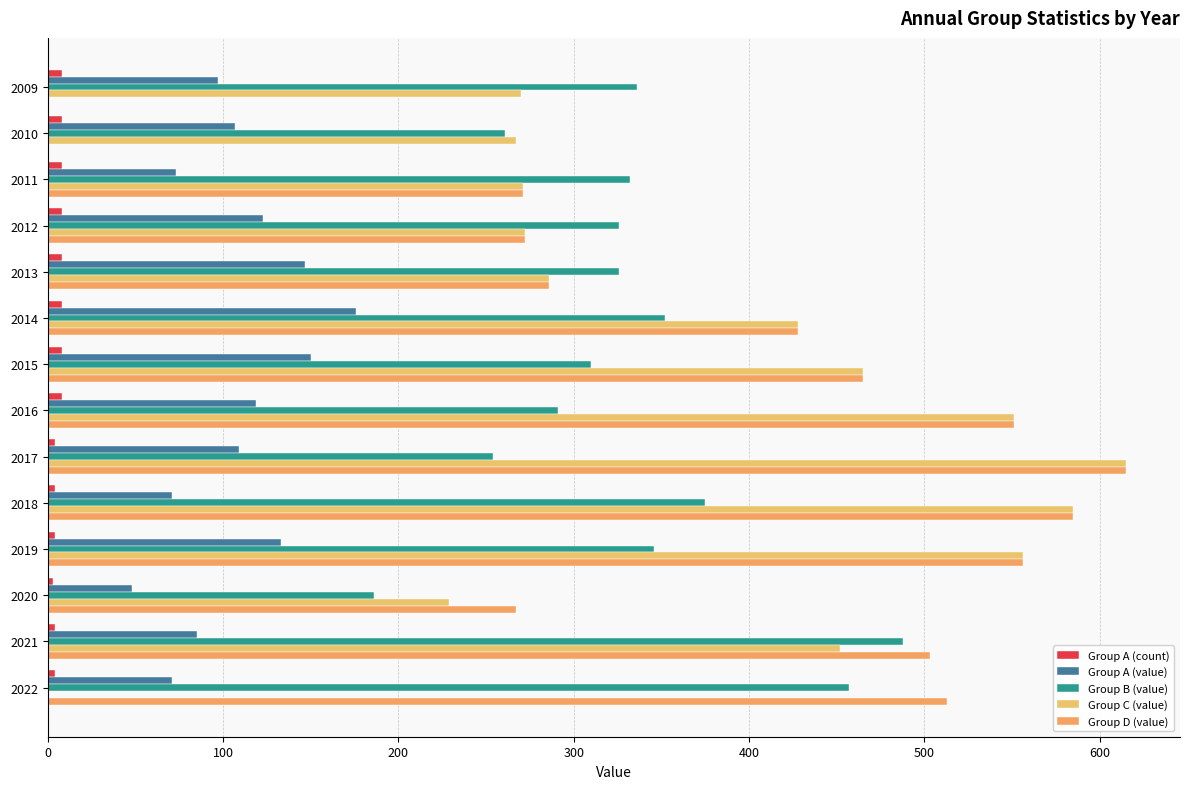

What is the greatest value displayed?

615